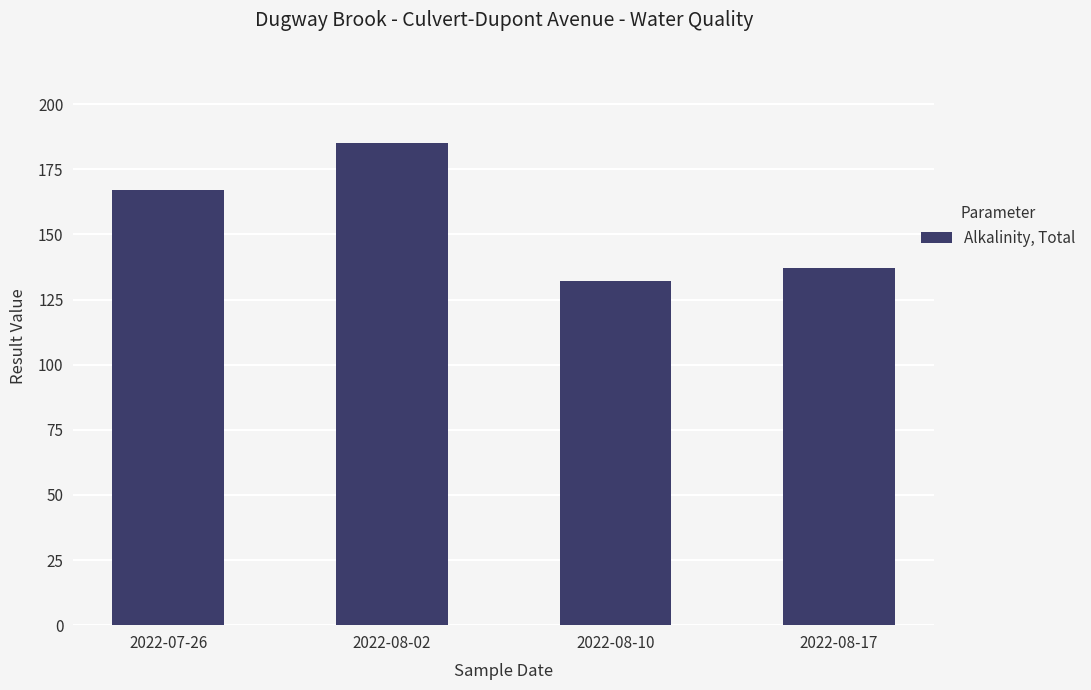

How many series are shown in this chart?

1